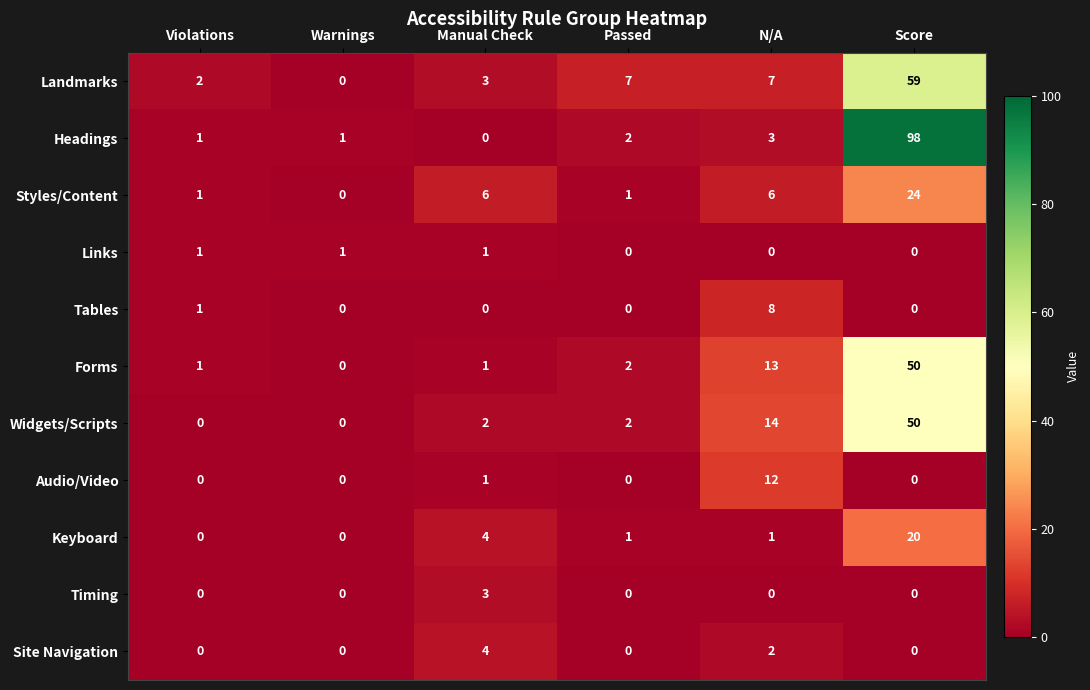

What is the difference between the highest and lowest values at Manual Check?

6